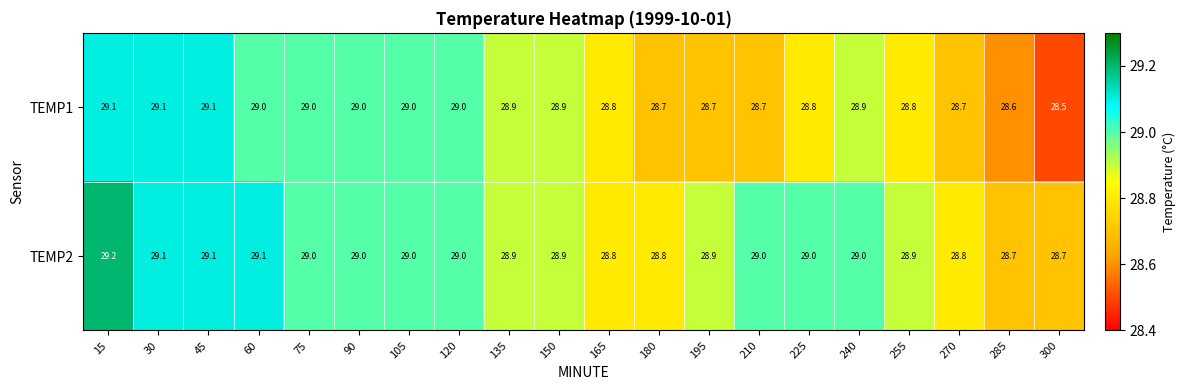

Rank the series by their average value, from highest to lowest.

TEMP2, TEMP1